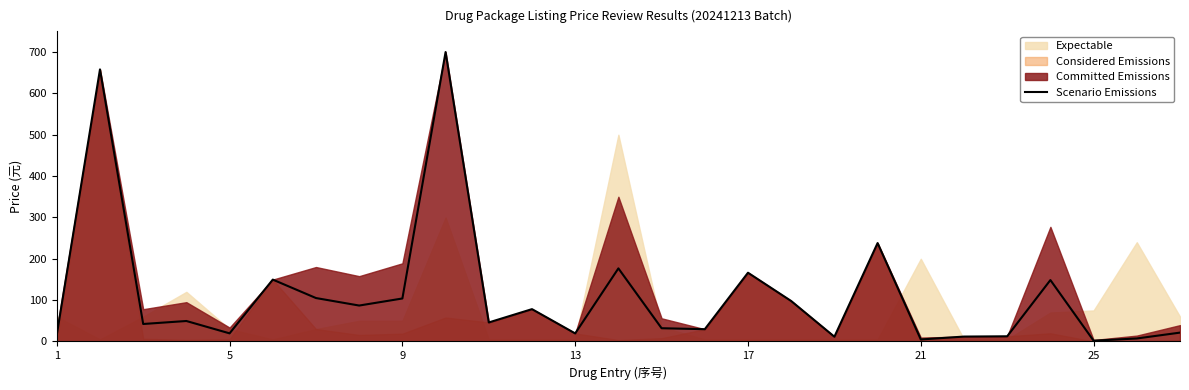

True or false: the data has more than 1 interior local peaks.

True